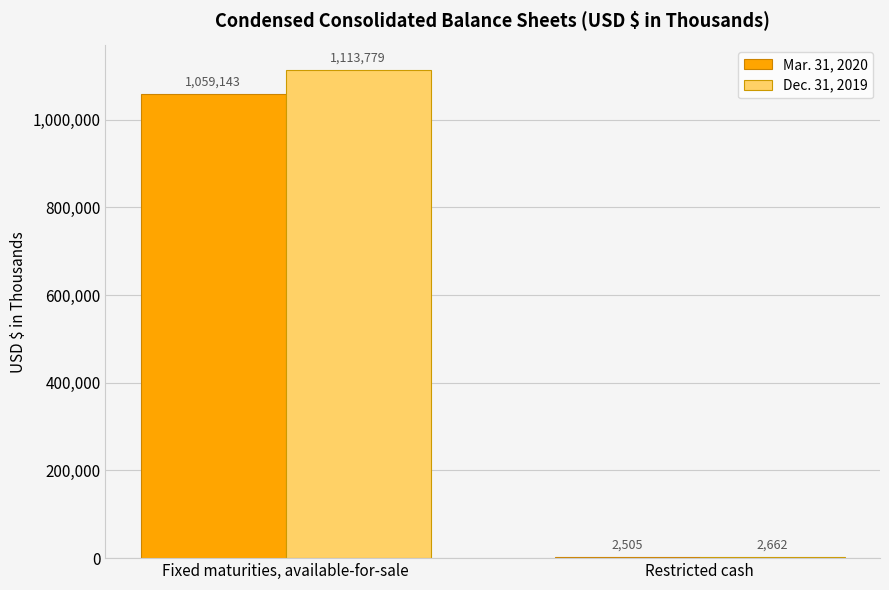

What is the sum of the Dec. 31, 2019 values at Restricted cash and Fixed maturities, available-for-sale?

1116441